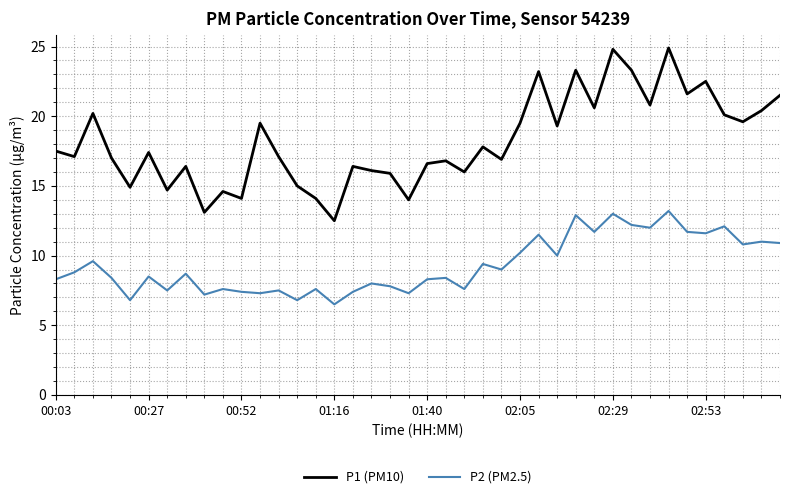

True or false: P2 (PM2.5) and P1 (PM10) cross at least once.

False